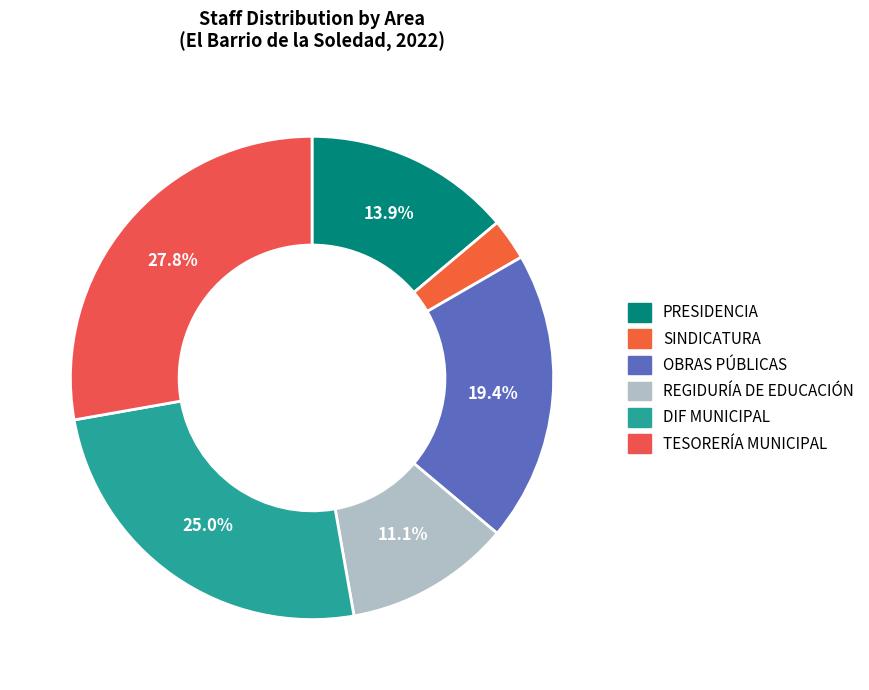

True or false: REGIDURÍA DE EDUCACIÓN accounts for 11% of the total.

True